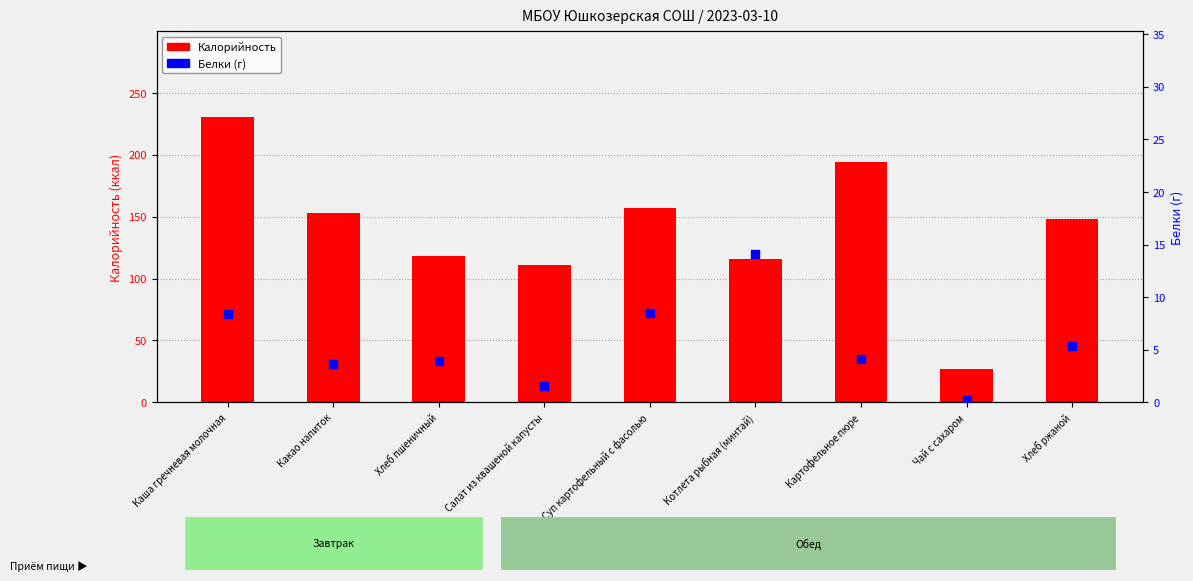

What are all the series names shown in the legend?

Калорийность, Белки (г)